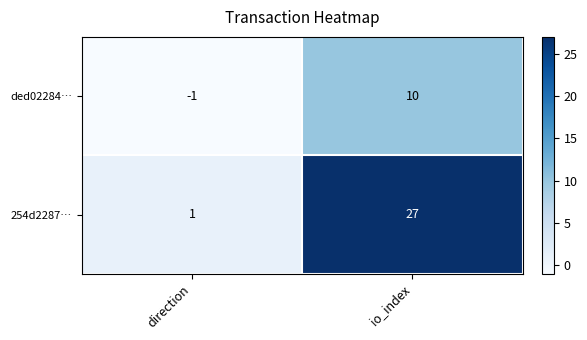

What is the approximate value of ded02284… at io_index, to the nearest 10?

10